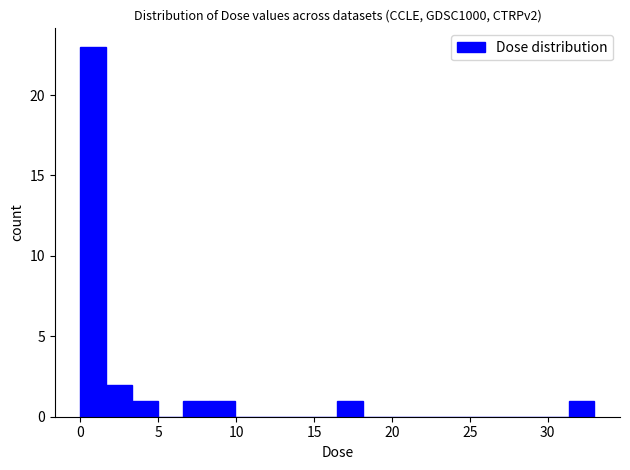

Around what value on the x-axis is the tallest bar? Give the approximate position of its centre, as read against the axis.

1.0